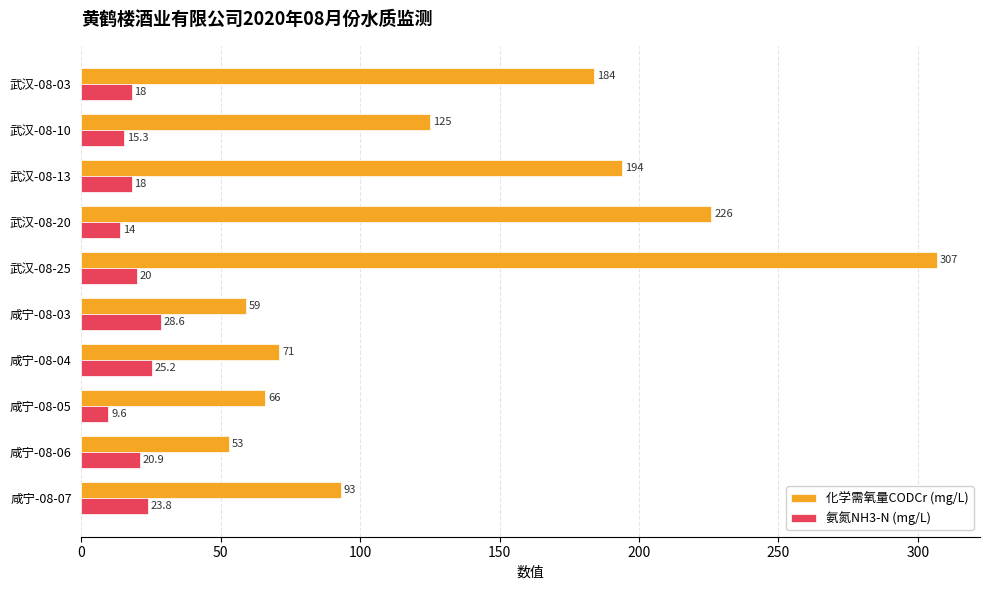

What is the sum of all 化学需氧量CODCr (mg/L) values?

1378.0